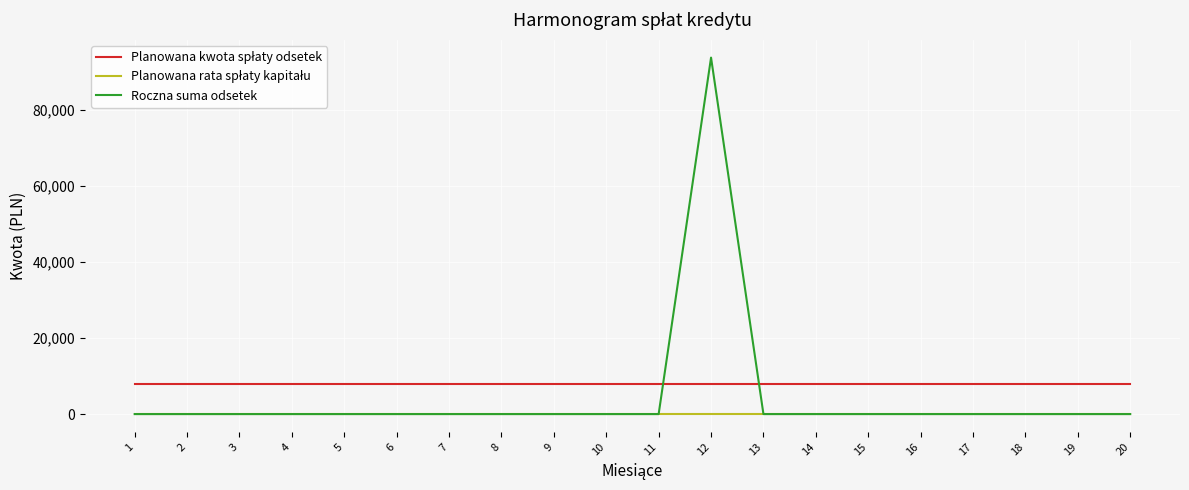

What is the difference between the highest and lowest values at 7?

7806.6